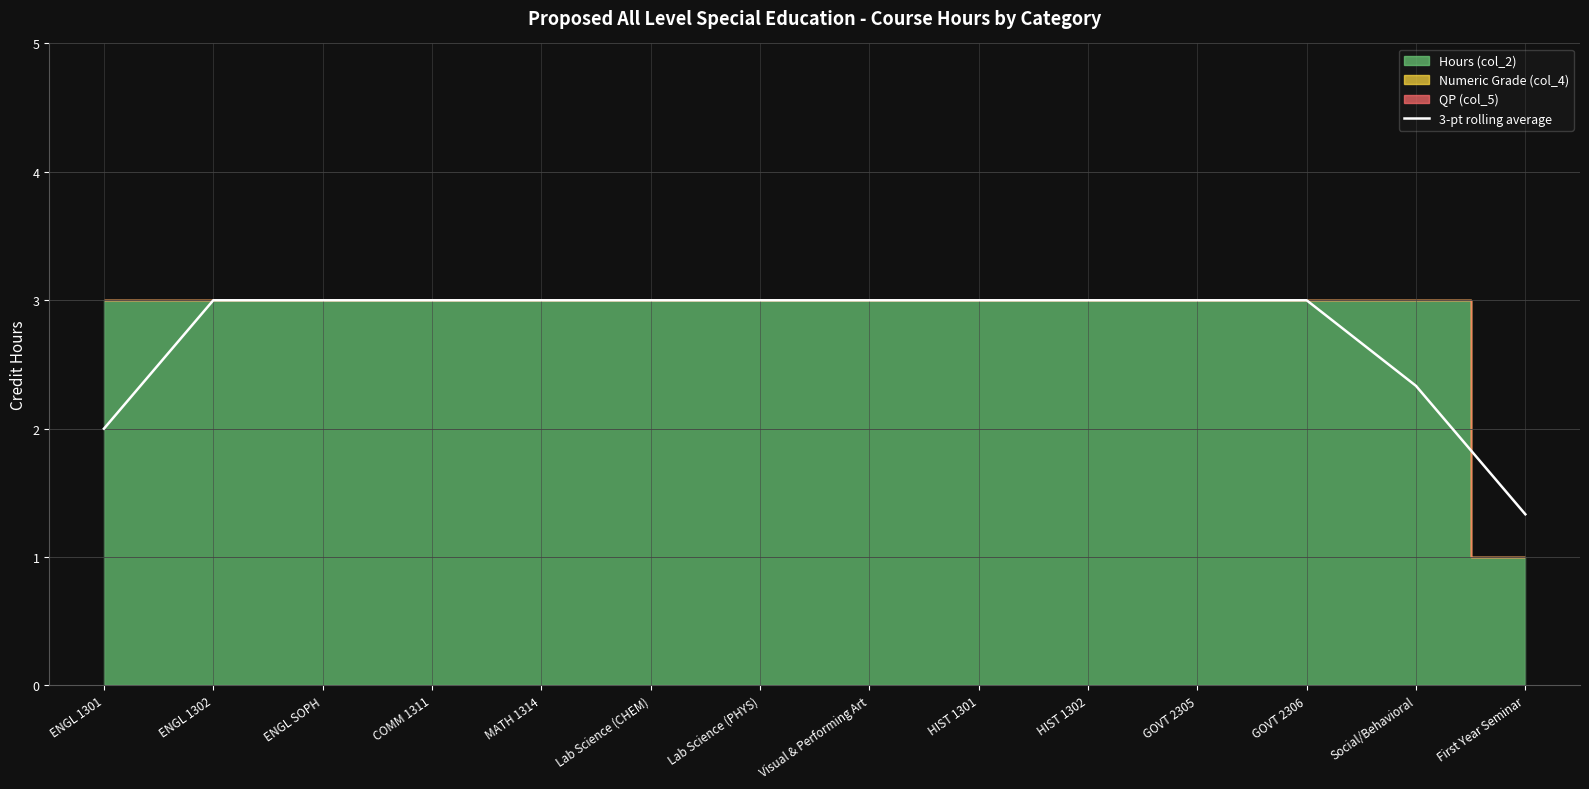

The chart shows a value of 2.0 at ENGL 1301. True or false?

True